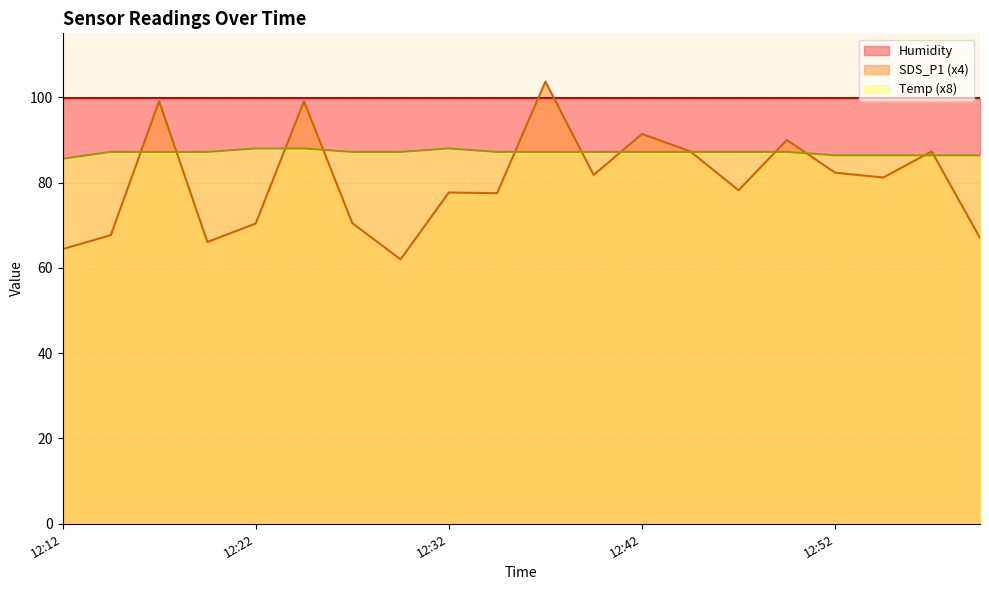

Rank the series by their average value, from highest to lowest.

Humidity, Temp (x8), SDS_P1 (x4)